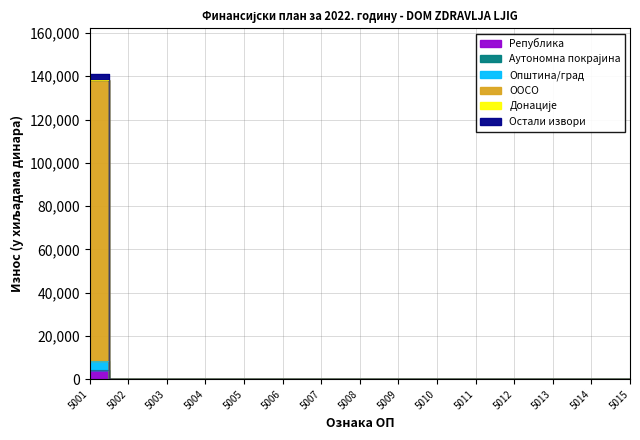

The Остали извори series shows 0 at 5012. True or false?

True